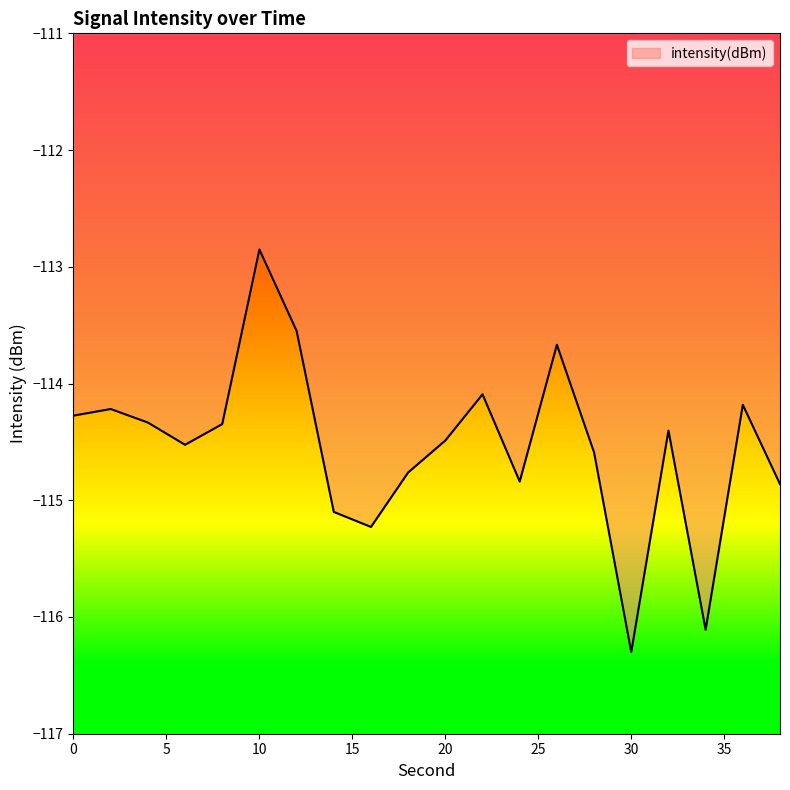

What is the minimum value shown in the chart?

-116.3